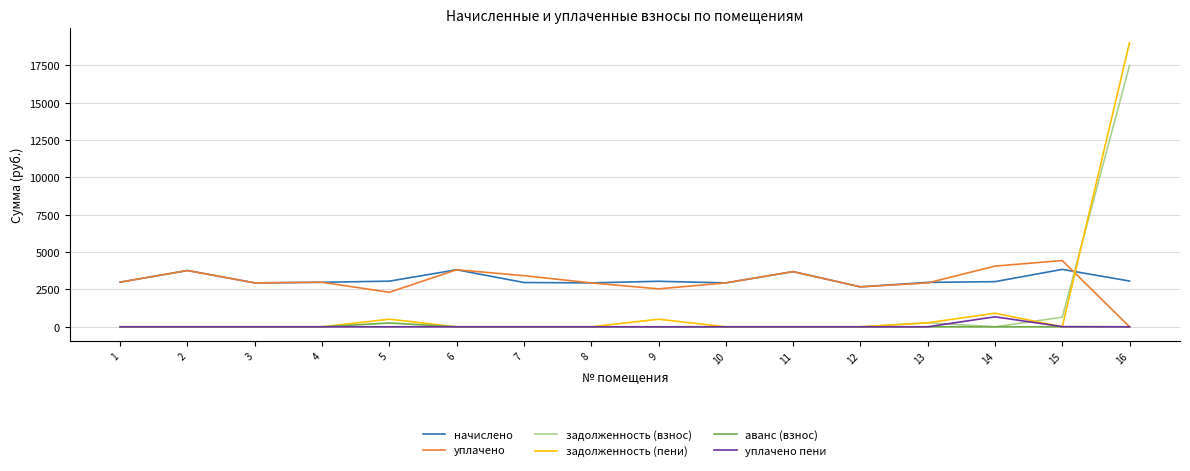

What is the greatest value displayed?

19018.0